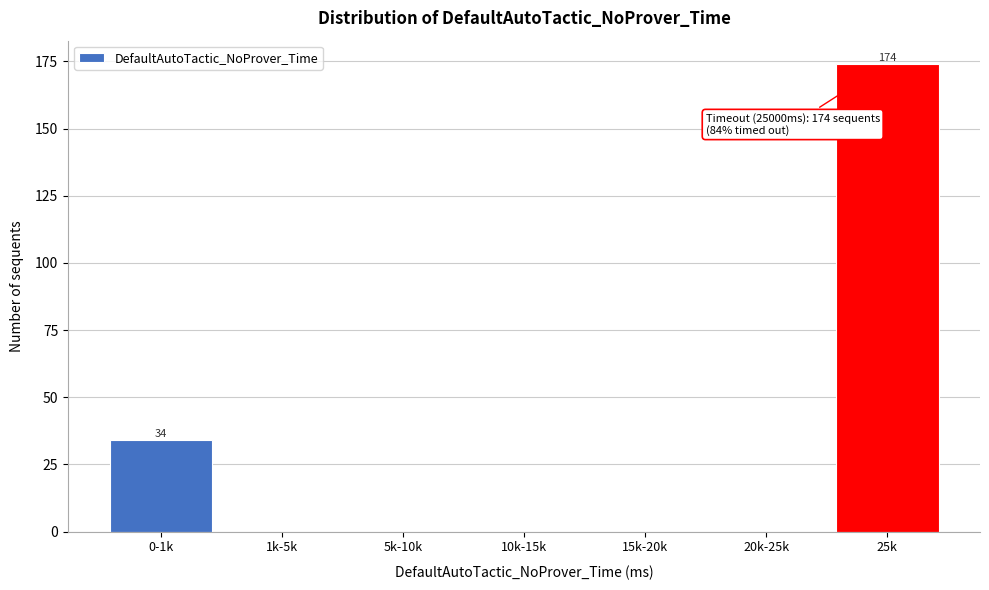

Reading left to right, list all the values displayed in this chart.

0-1k=34	1k-5k=0	5k-10k=0	10k-15k=0	15k-20k=0	20k-25k=0	25k=174